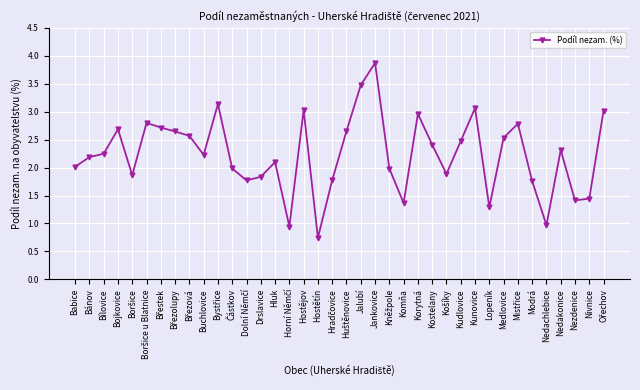

What is the difference between the values at Jankovice and Nedakonice?

1.6